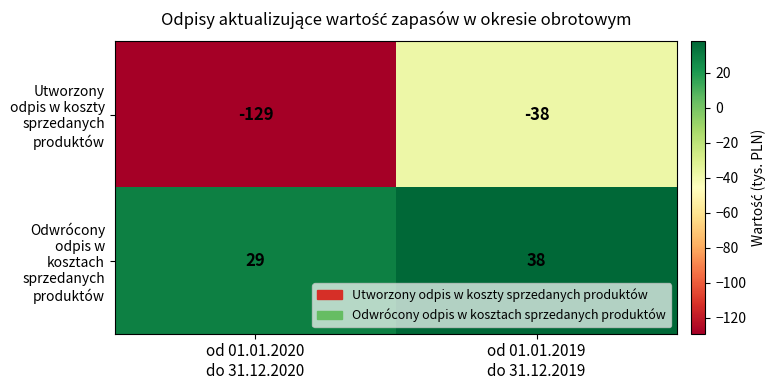

What is the highest value of the Odwrócony odpis w kosztach sprzedanych produktów series?

38